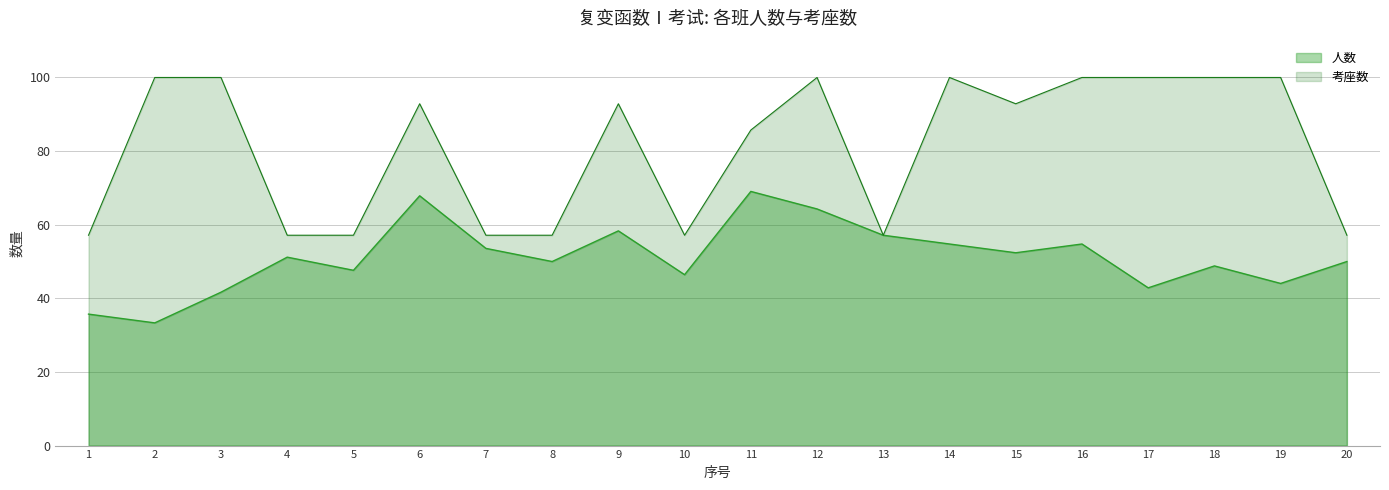

In 人数, how many points are higher than both neighbors (excluding endpoints)?

6